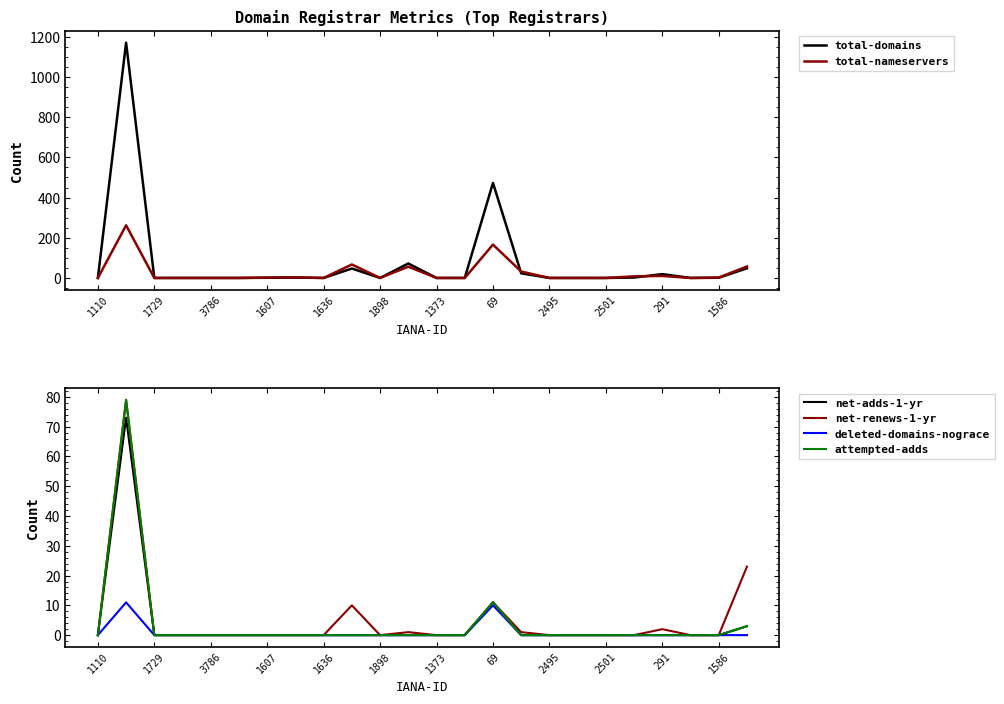

True or false: net-adds-1-yr and deleted-domains-nograce cross at least once.

False